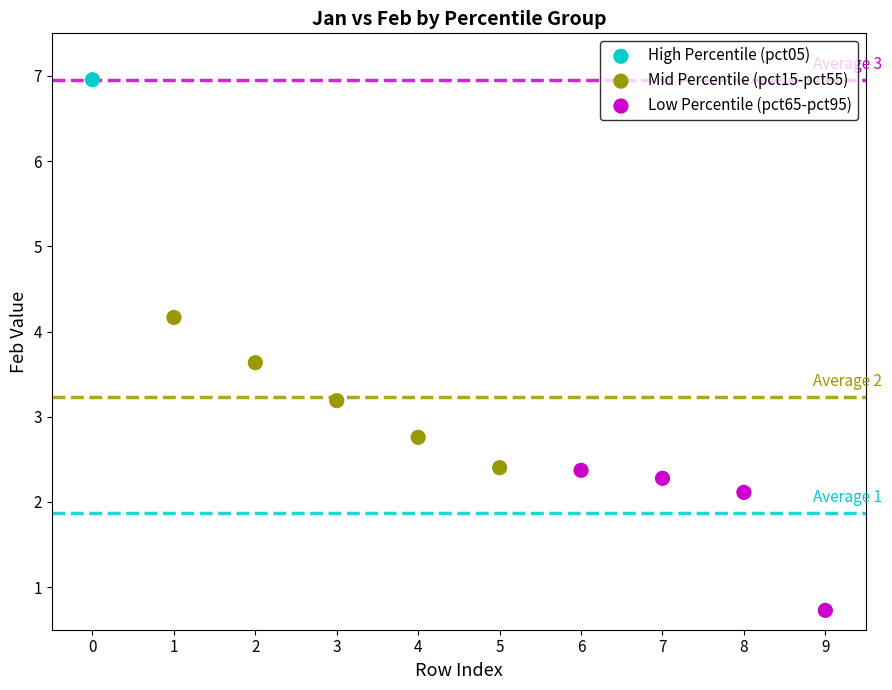

What are all the series names shown in the legend?

High Percentile (pct05), Mid Percentile (pct15-pct55), Low Percentile (pct65-pct95)